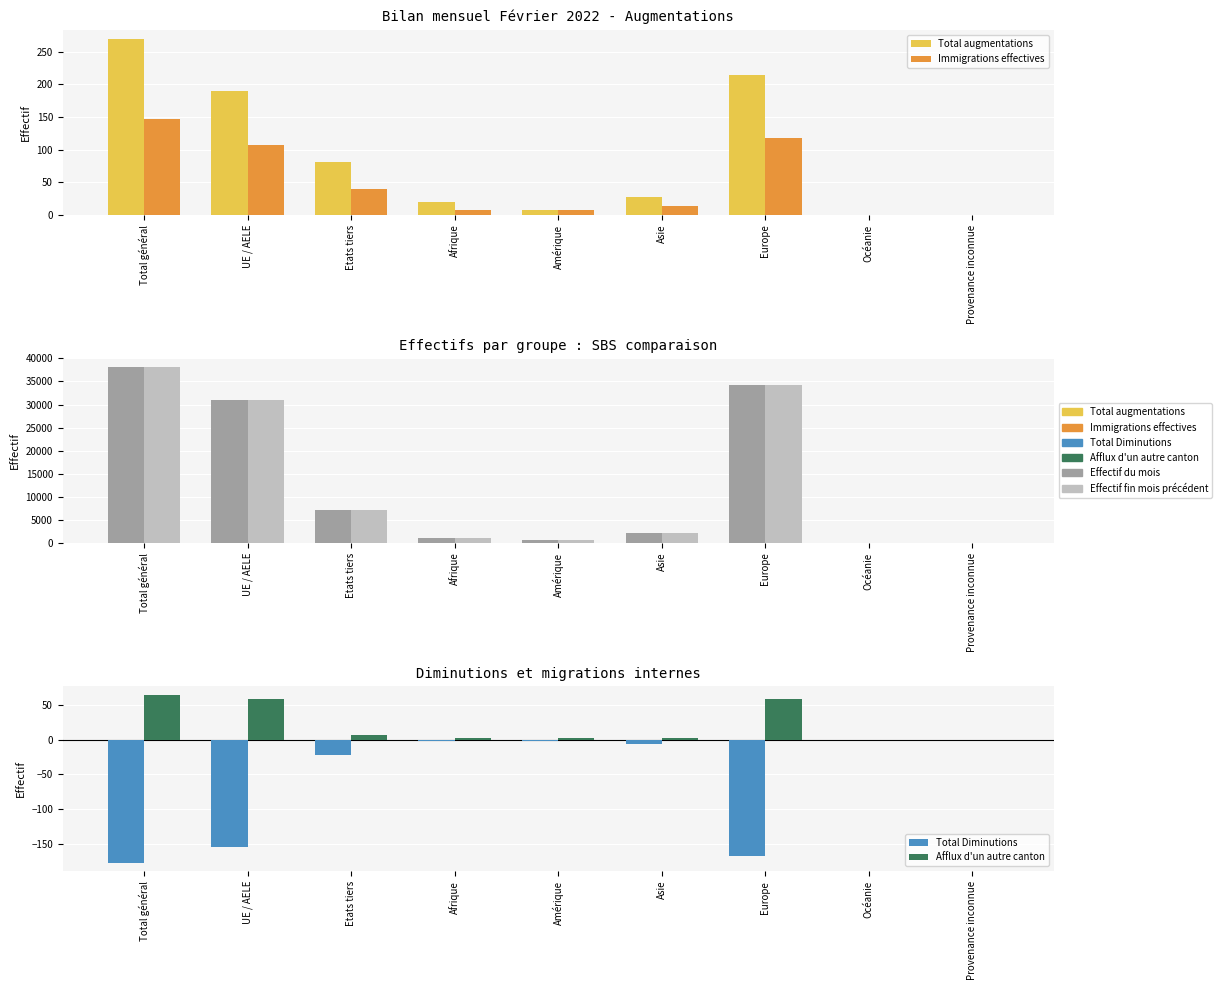

Rank the series by their maximum value, from highest to lowest.

Effectif du mois, Effectif fin mois précédent, Total augmentations, Immigrations effectives, Afflux d'un autre canton, Total Diminutions